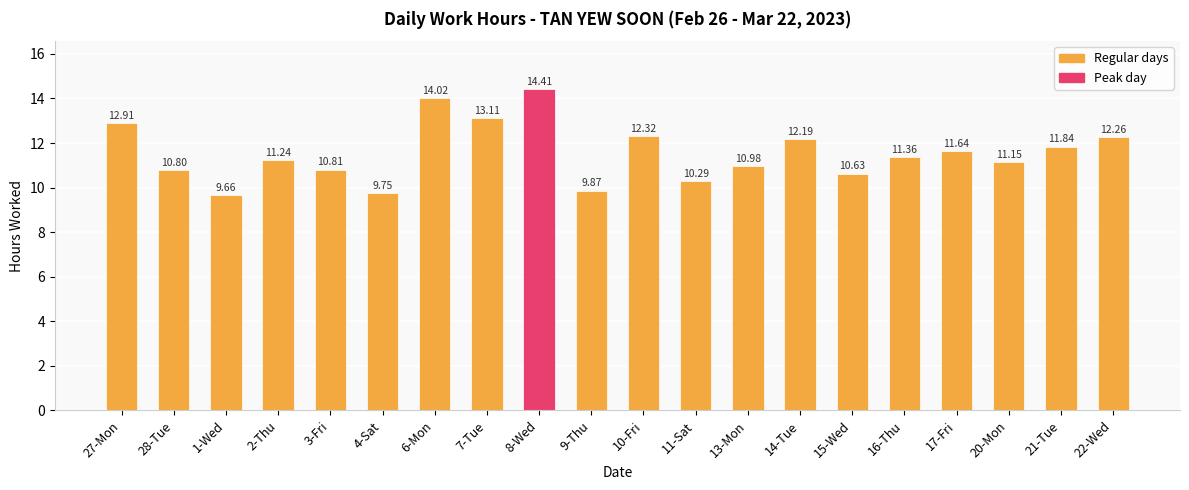

Rank the categories by value from lowest to highest.

1-Wed, 4-Sat, 9-Thu, 11-Sat, 15-Wed, 28-Tue, 3-Fri, 13-Mon, 20-Mon, 2-Thu, 16-Thu, 17-Fri, 21-Tue, 14-Tue, 22-Wed, 10-Fri, 27-Mon, 7-Tue, 6-Mon, 8-Wed